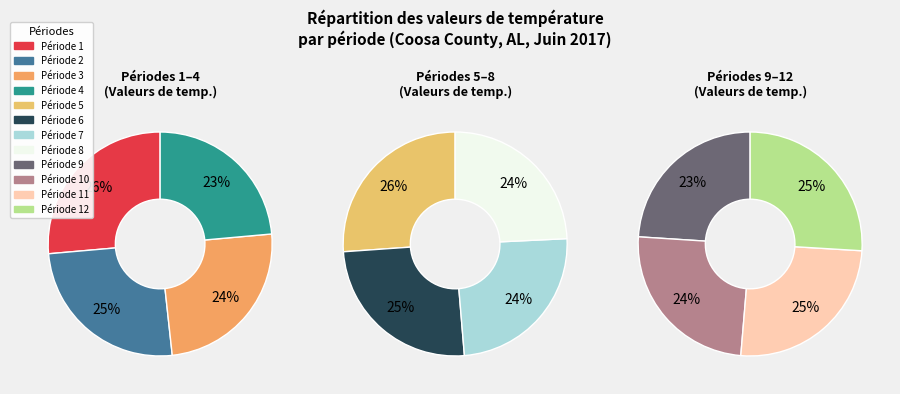

Do 7 and 1 together represent more than half of the pie?

No